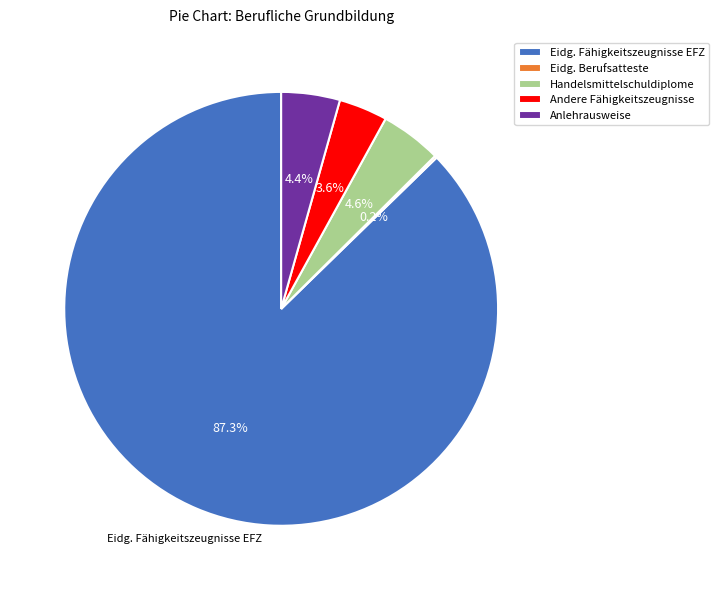

Is there a majority slice in this chart?

Yes